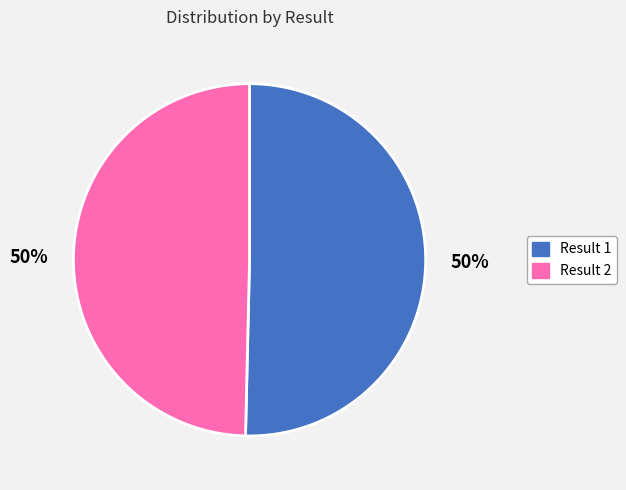

To the nearest percent, what is the average slice percentage?

50%